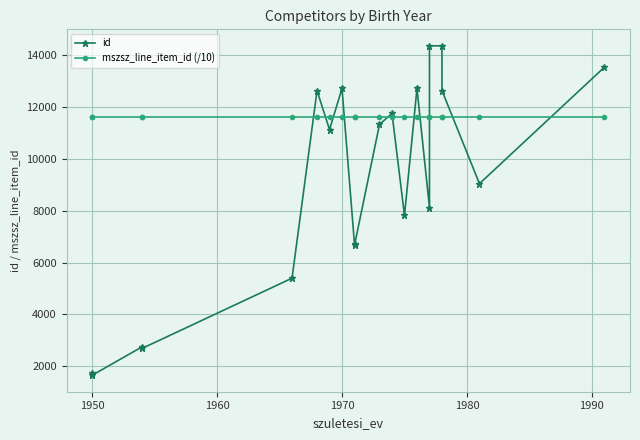

What is the value of the mszsz_line_item_id (/10) point at the 17th from the left?

11618.5